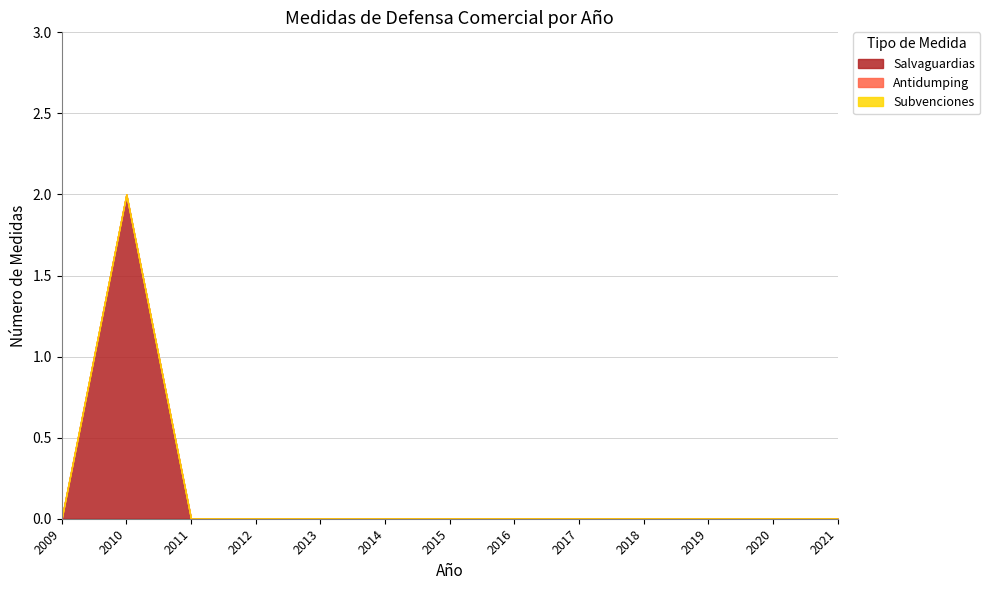

Reading left to right, list all the values displayed in this chart.

Salvaguardias: 2009=0	2010=2	2011=0	2012=0	2013=0	2014=0	2015=0	2016=0	2017=0	2018=0	2019=0	2020=0	2021=0
Antidumping: 2009=0	2010=0	2011=0	2012=0	2013=0	2014=0	2015=0	2016=0	2017=0	2018=0	2019=0	2020=0	2021=0
Subvenciones: 2009=0	2010=0	2011=0	2012=0	2013=0	2014=0	2015=0	2016=0	2017=0	2018=0	2019=0	2020=0	2021=0